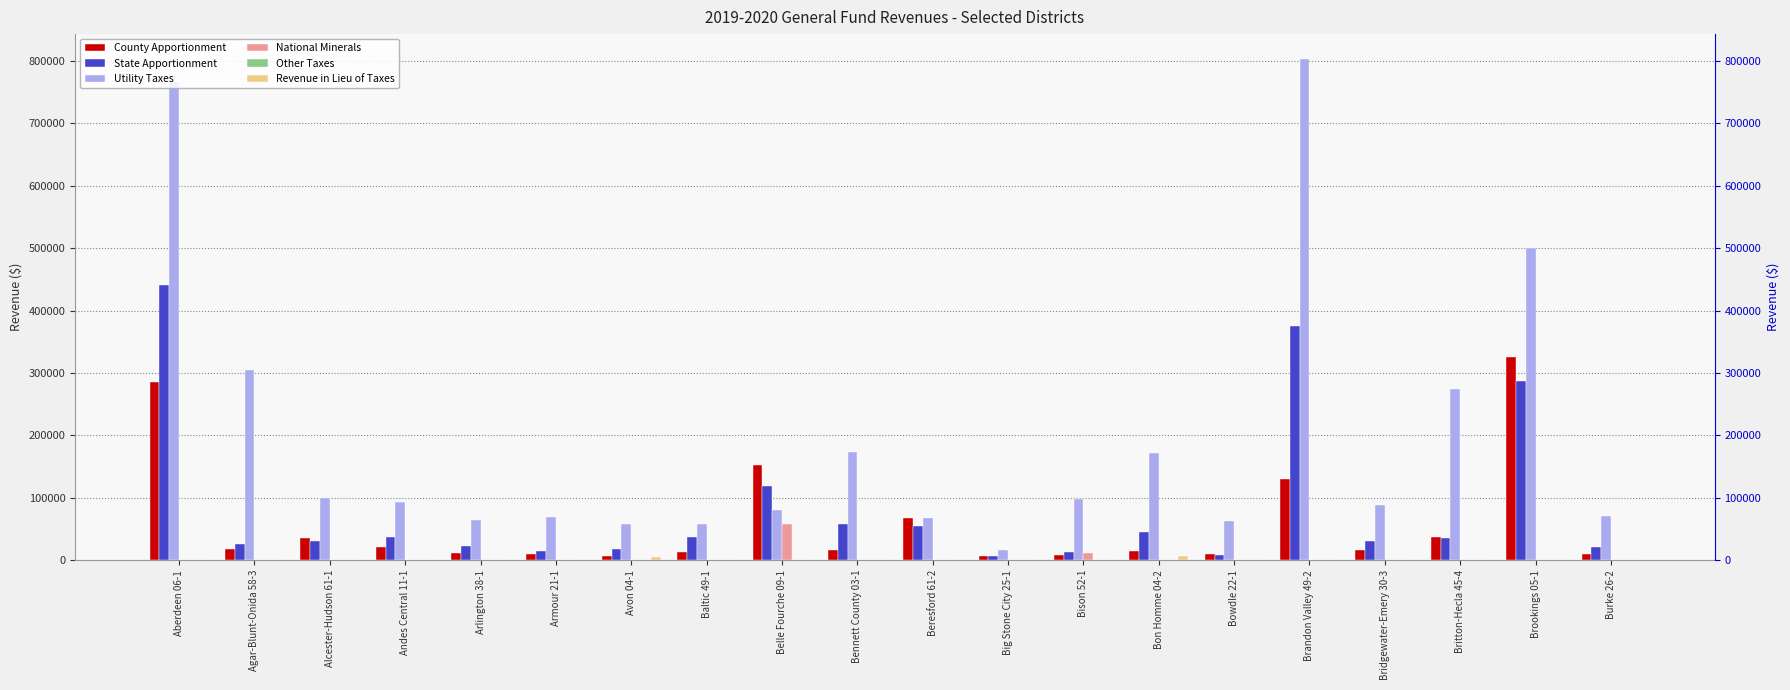

How many values in Revenue in Lieu of Taxes are above zero?

2